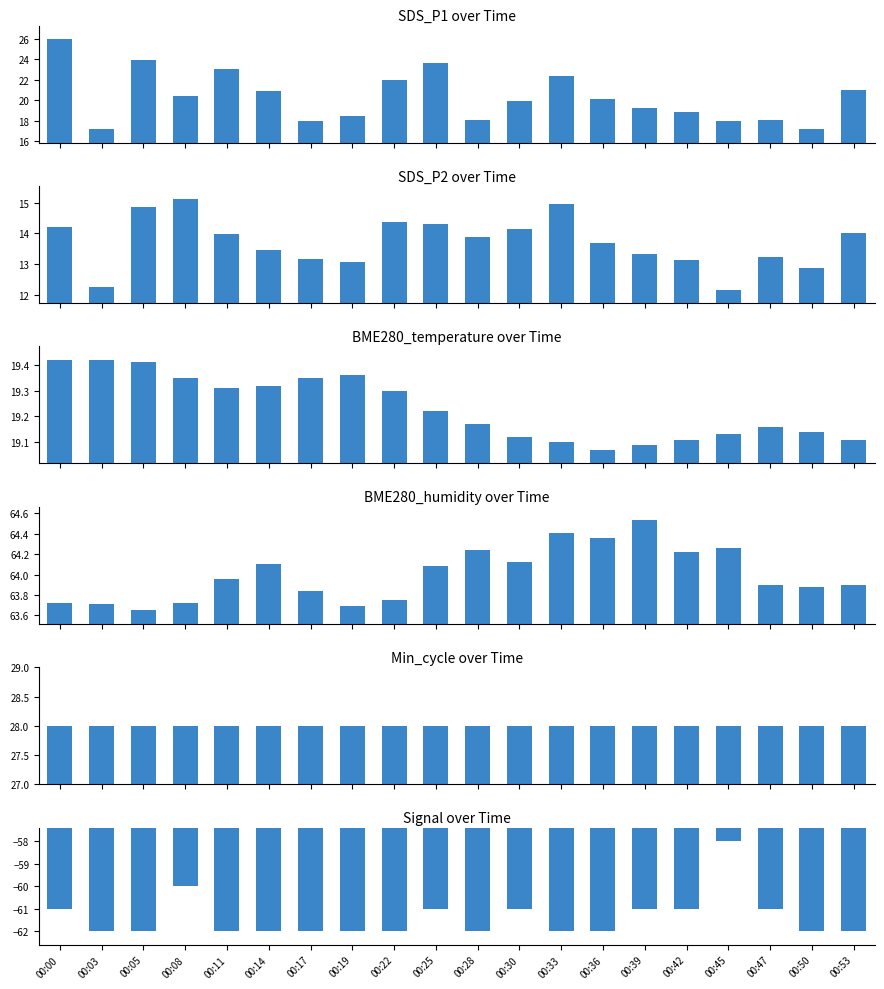

Reading left to right, what are all the values shown in this chart?

SDS_P1: 26.0	17.2	23.9	20.4	23.0	20.9	17.9	18.5	22.0	23.6	18.1	19.9	22.4	20.1	19.2	18.9	17.9	18.1	17.2	20.9
SDS_P2: 14.2	12.3	14.8	15.1	14.0	13.4	13.2	13.1	14.4	14.3	13.9	14.1	14.9	13.7	13.3	13.1	12.2	13.2	12.9	14.0
BME280_temperature: 19.4	19.4	19.4	19.4	19.3	19.3	19.4	19.4	19.3	19.2	19.2	19.1	19.1	19.1	19.1	19.1	19.1	19.2	19.1	19.1
BME280_humidity: 63.7	63.7	63.6	63.7	64.0	64.1	63.8	63.7	63.8	64.1	64.2	64.1	64.4	64.4	64.5	64.2	64.3	63.9	63.9	63.9
Min_cycle: 28.0	28.0	28.0	28.0	28.0	28.0	28.0	28.0	28.0	28.0	28.0	28.0	28.0	28.0	28.0	28.0	28.0	28.0	28.0	28.0
Signal: -61.0	-62.0	-62.0	-60.0	-62.0	-62.0	-62.0	-62.0	-62.0	-61.0	-62.0	-61.0	-62.0	-62.0	-61.0	-61.0	-58.0	-61.0	-62.0	-62.0